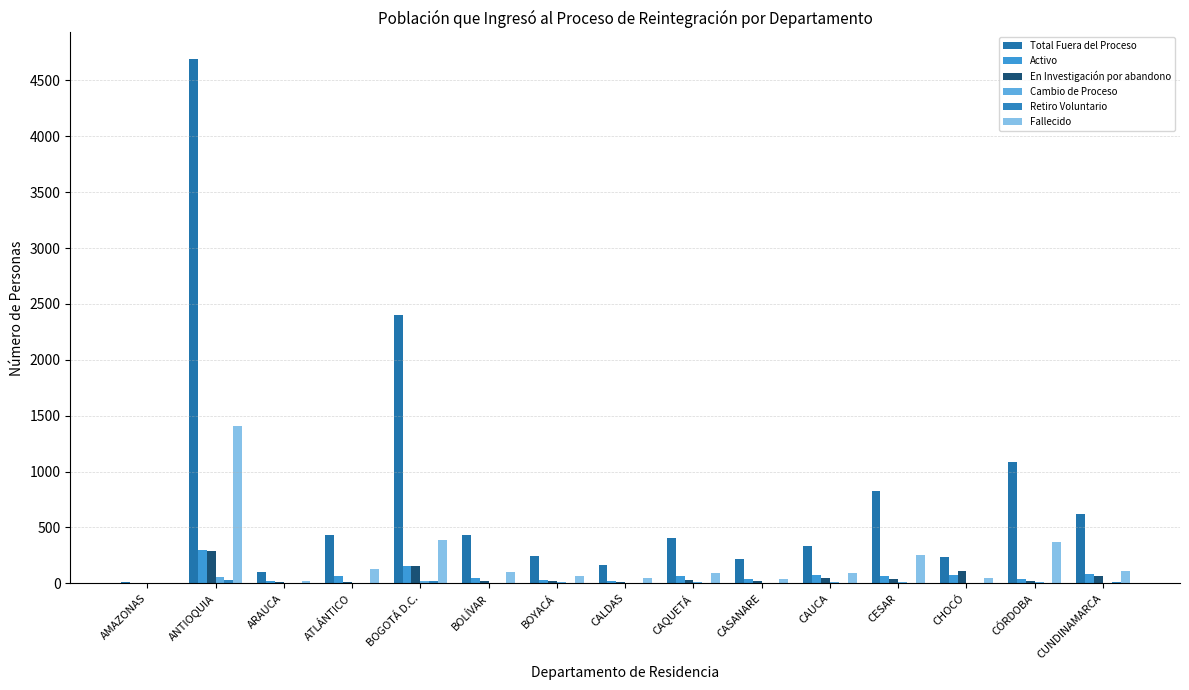

At which category does the chart reach its peak across all series?

ANTIOQUIA